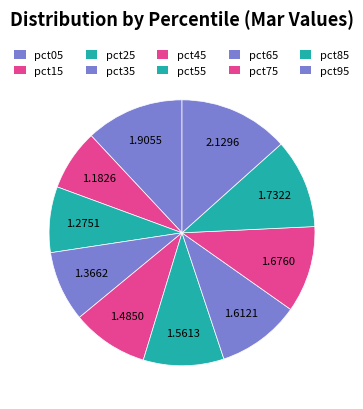

To the nearest percent, what portion does pct15 represent?

7%